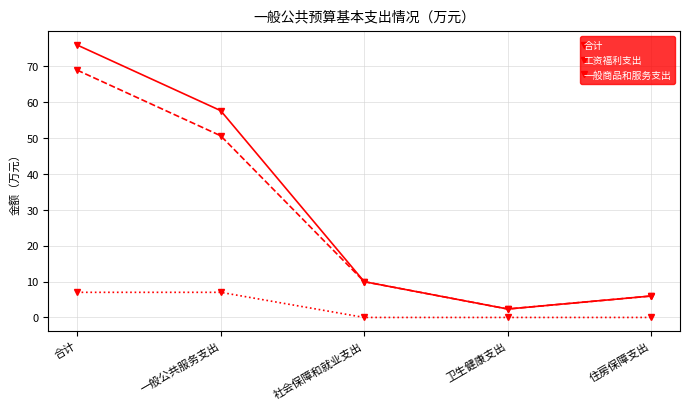

At which category does 工资福利支出 reach its first local valley?

卫生健康支出